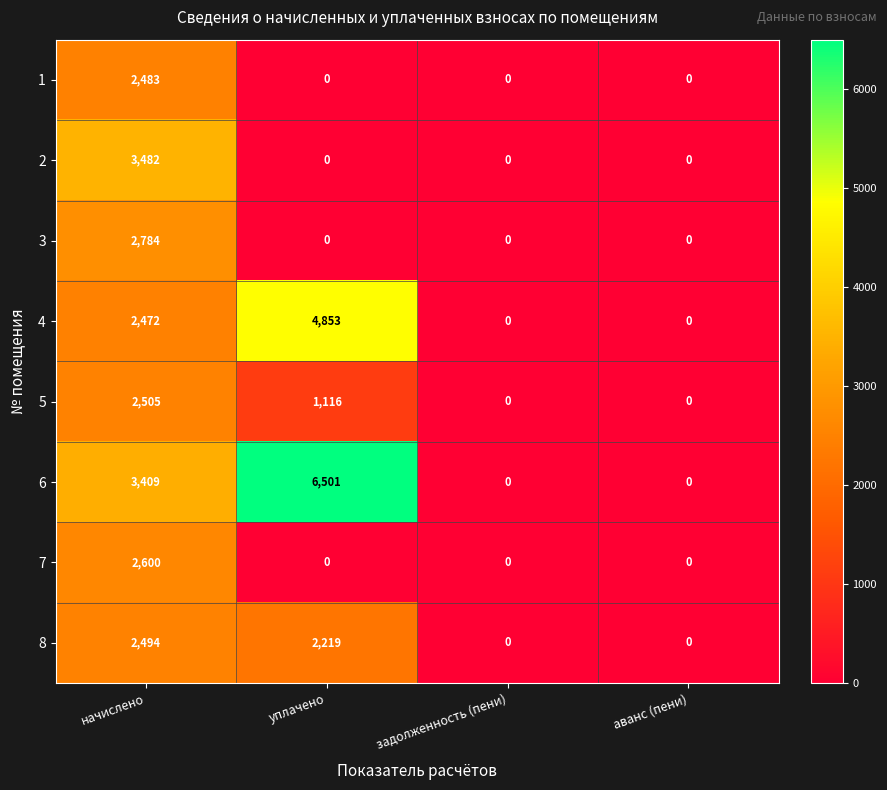

Count the 6 values in the range 0 to 6501.

4